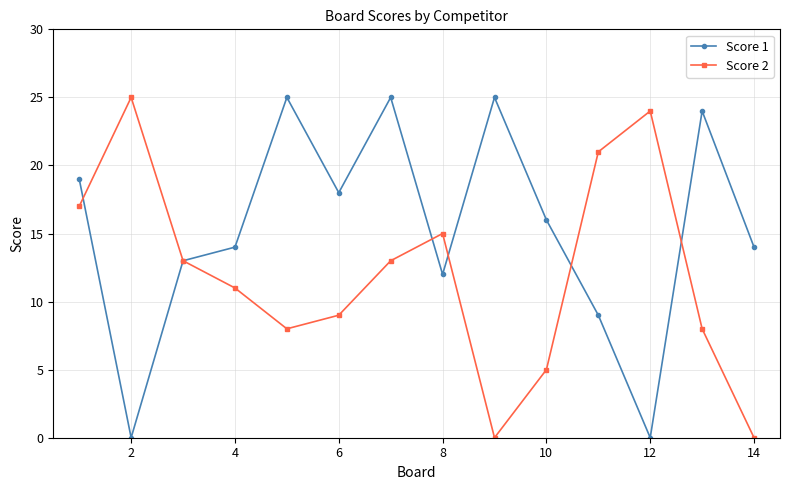

How many categories are shown in the chart?

14